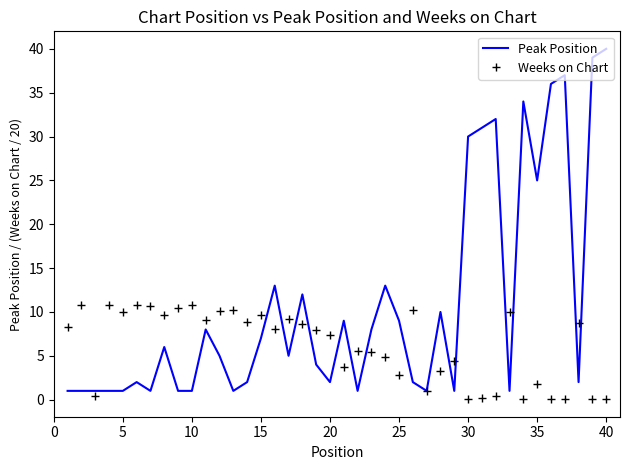

What is the greatest value displayed?

40